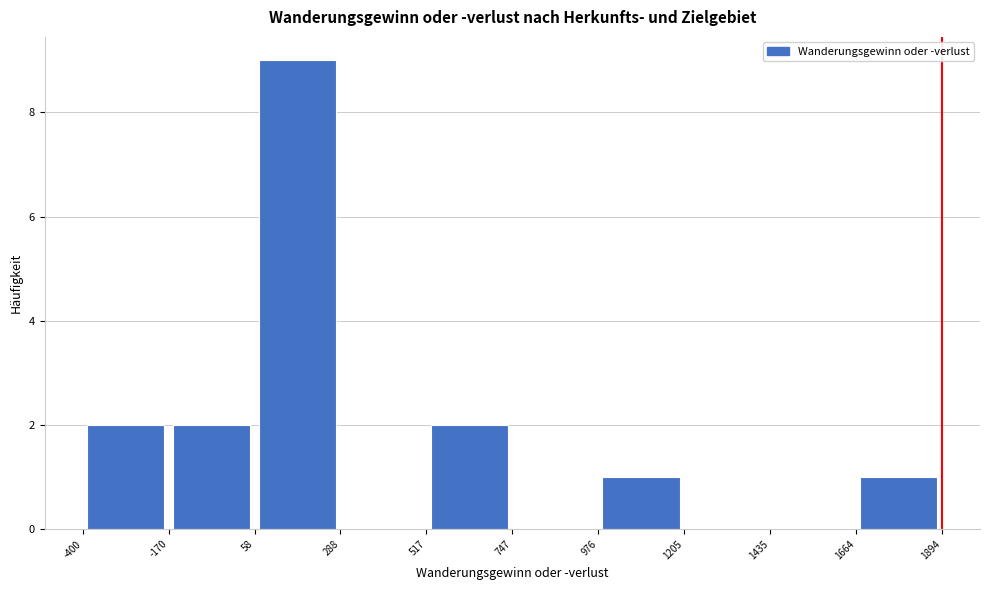

What is the height of the bar covering 517 to 747 on the x-axis? The values are not printed on the chart, so give them approximately, as read against the axis.

2